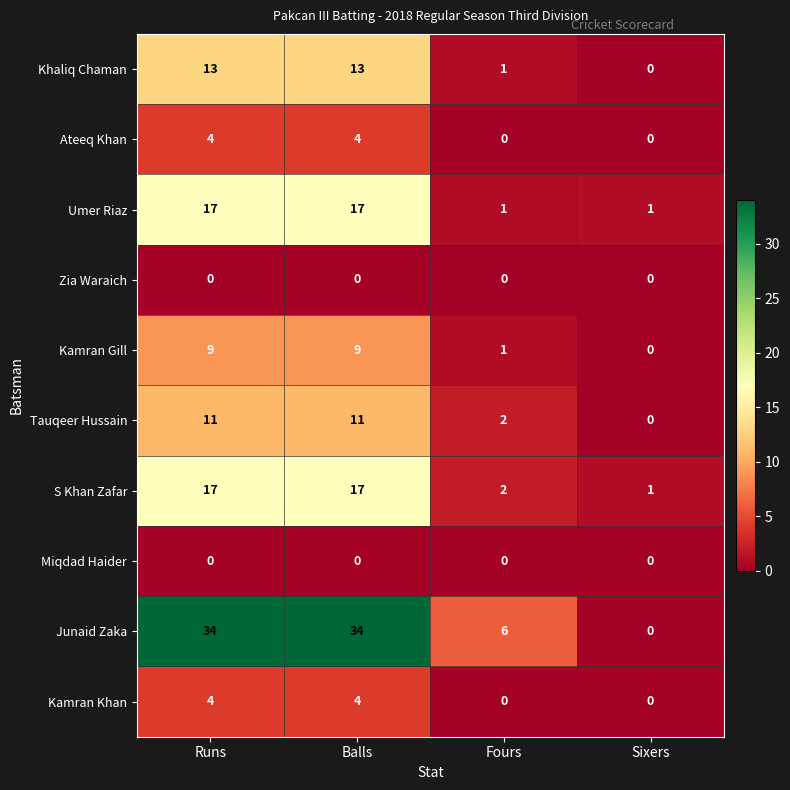

Which series has the widest spread of values?

Junaid Zaka